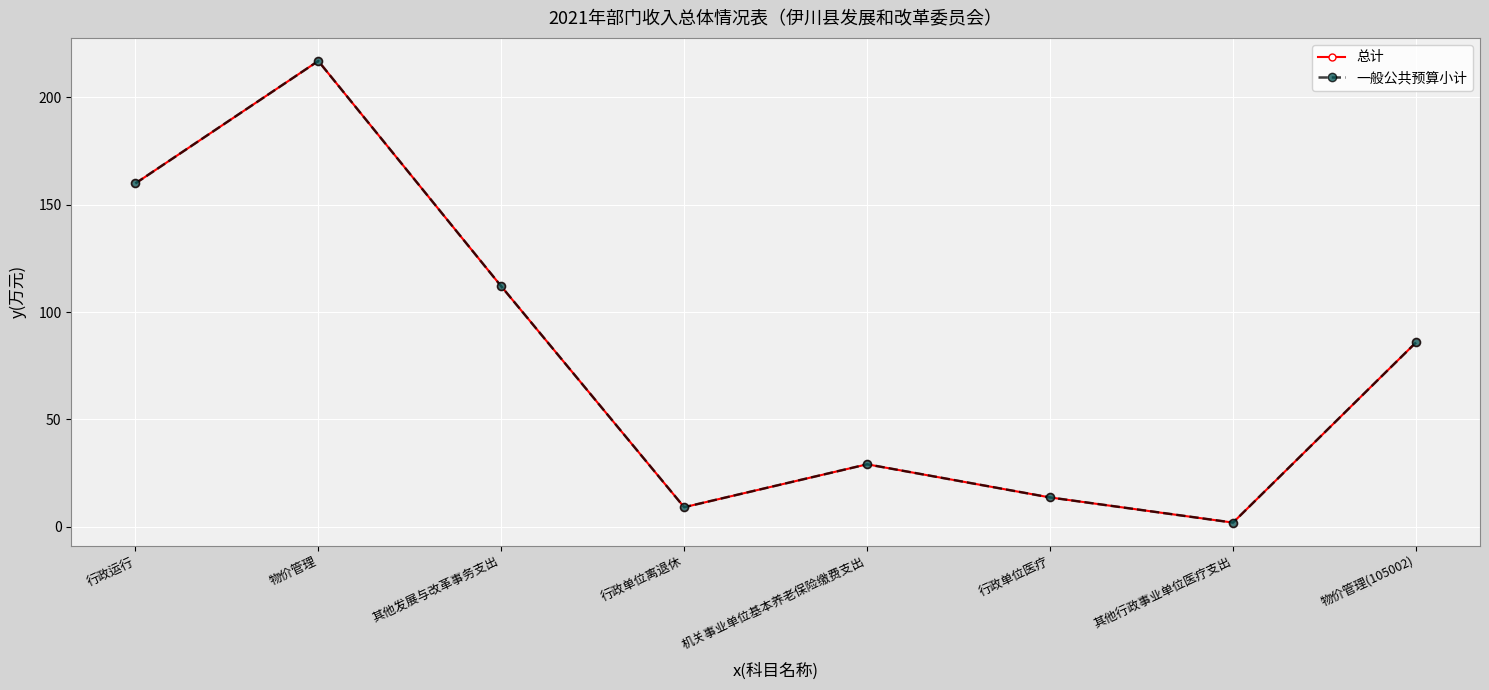

Is this an area chart (filled region under the line)?

No